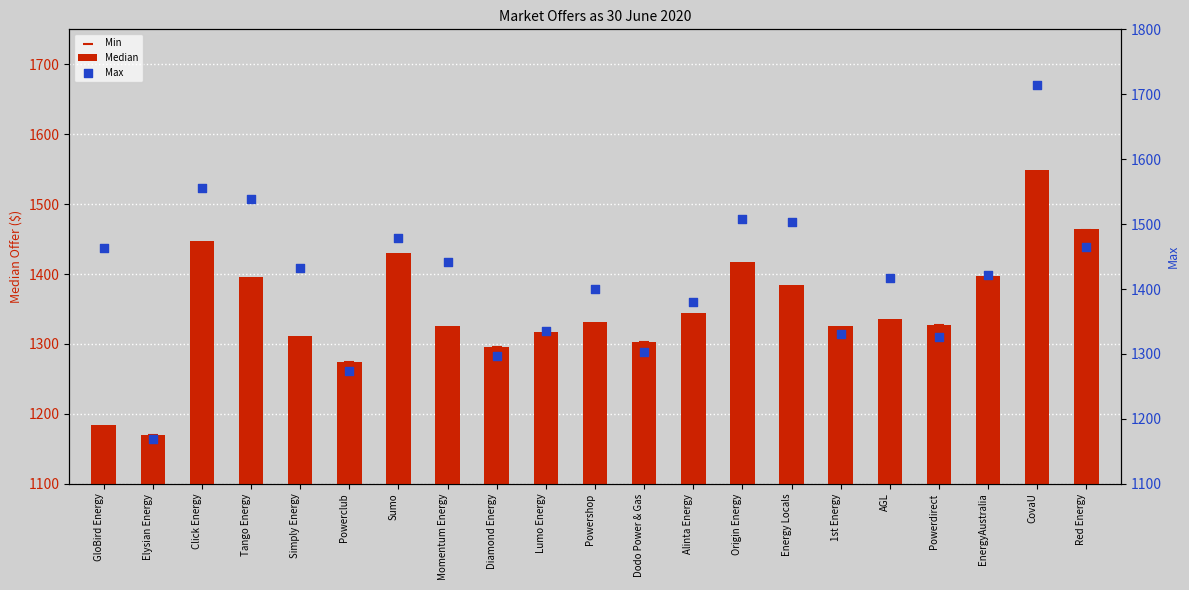

At which category is the sum across all series the highest?

CovaU